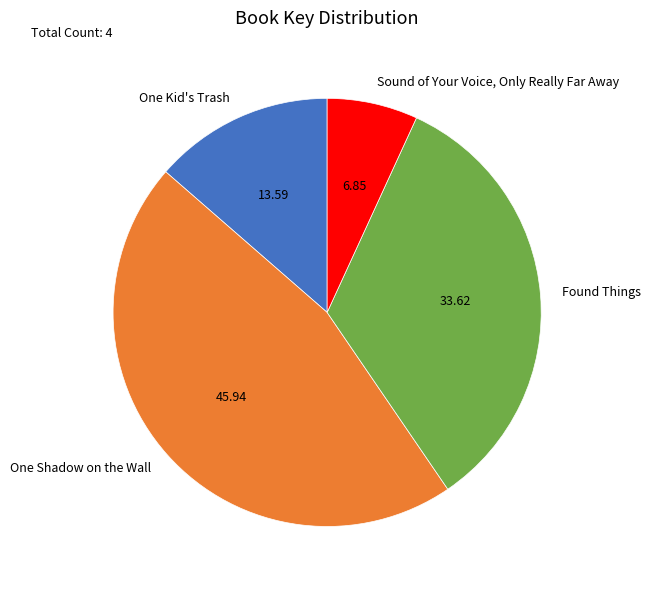

Does any single category account for the majority?

No